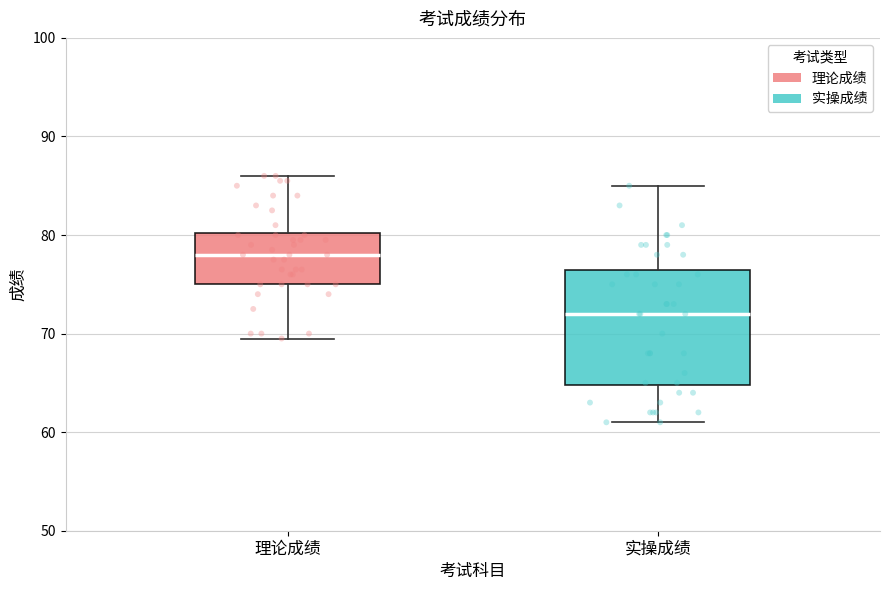

Reading left to right, transcribe this box plot: for each box, give where its median line is, the range the box spans, and where its two whiskers end, as read against the y-axis. The values are not printed on the chart, so give them approximately, as read against the axis.

理论成绩: median 78, box 75 to 80, whiskers 70 to 86
实操成绩: median 72, box 65 to 77, whiskers 61 to 85